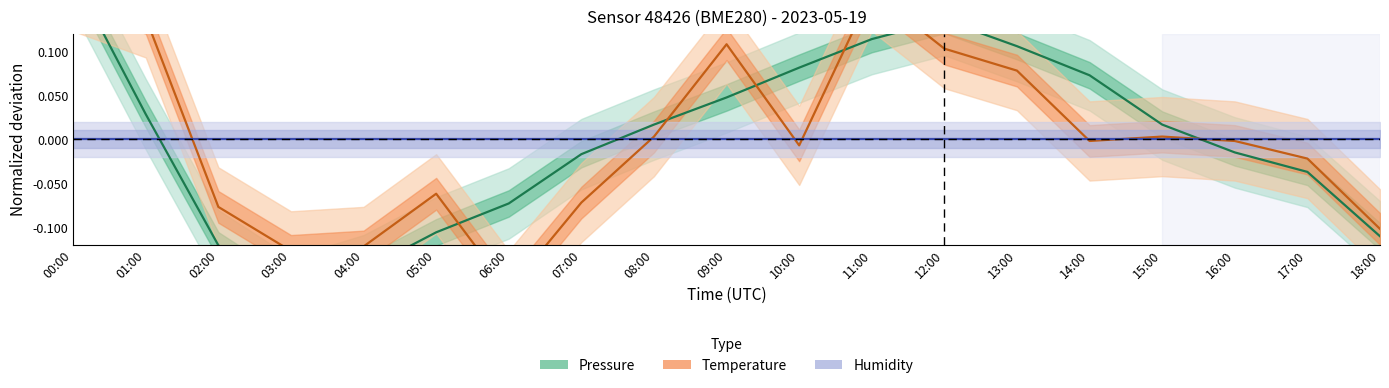

What is the maximum value for Temperature?

0.2